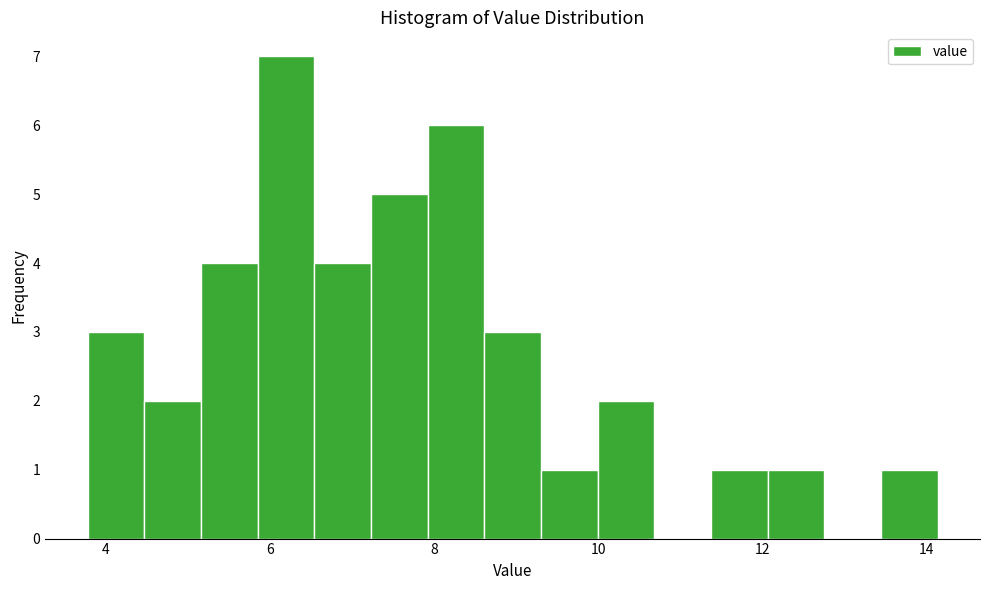

Read against the x-axis, roughly where is the centre of the tallest bar?

6.2